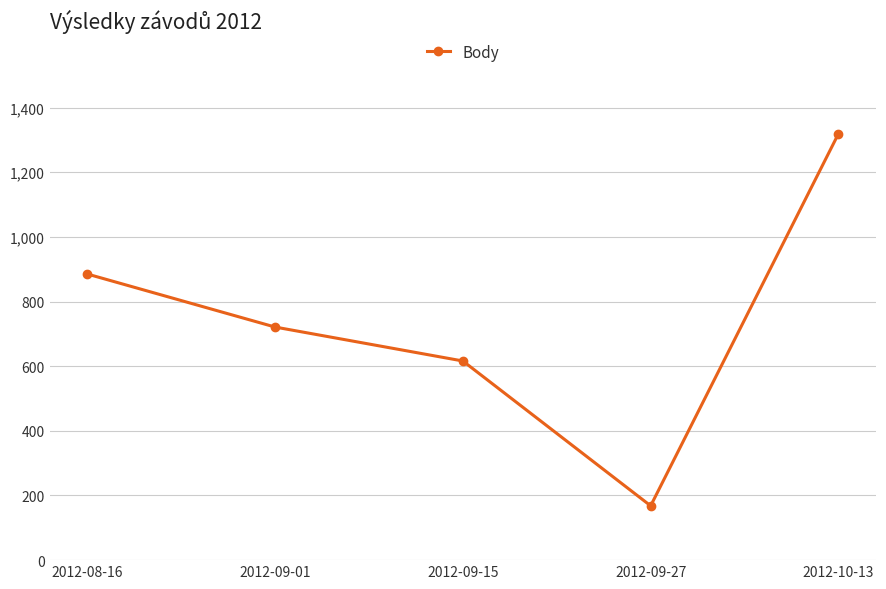

Is it true that the value at 2012-09-15 is 616?

True